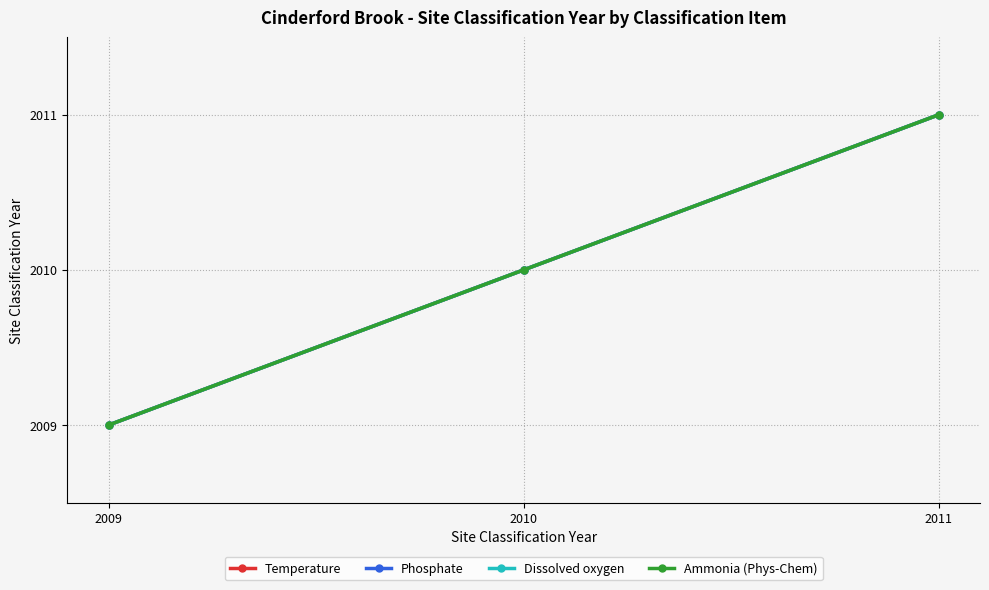

How many lines are shown in the chart?

4